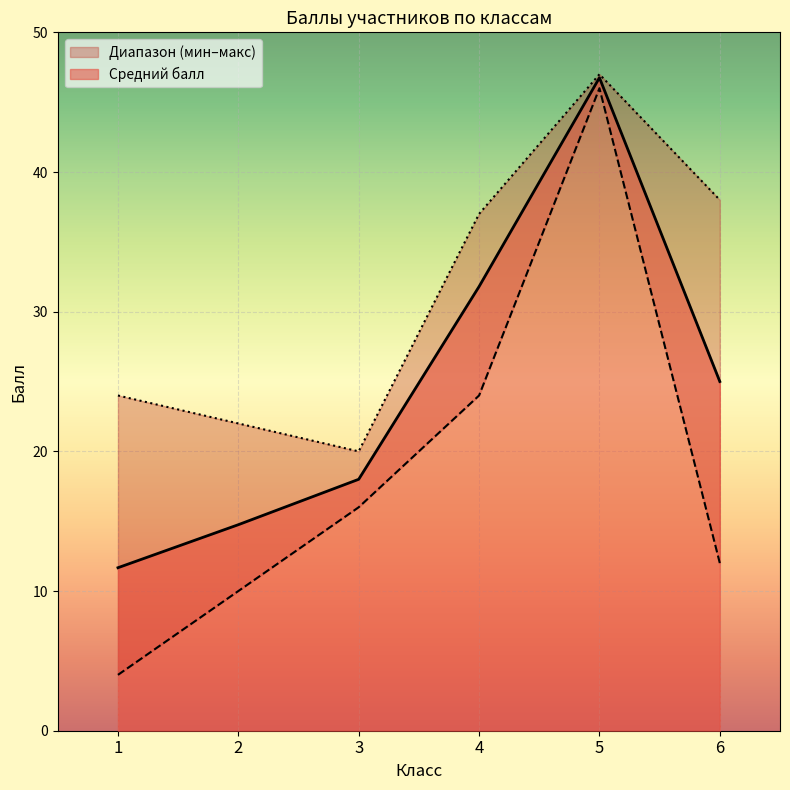

What is the change in value from 2 to 4?

+16.8